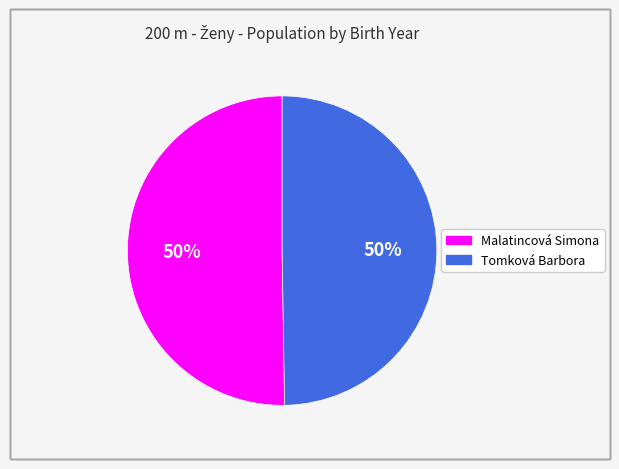

How many slices are in this pie chart?

2